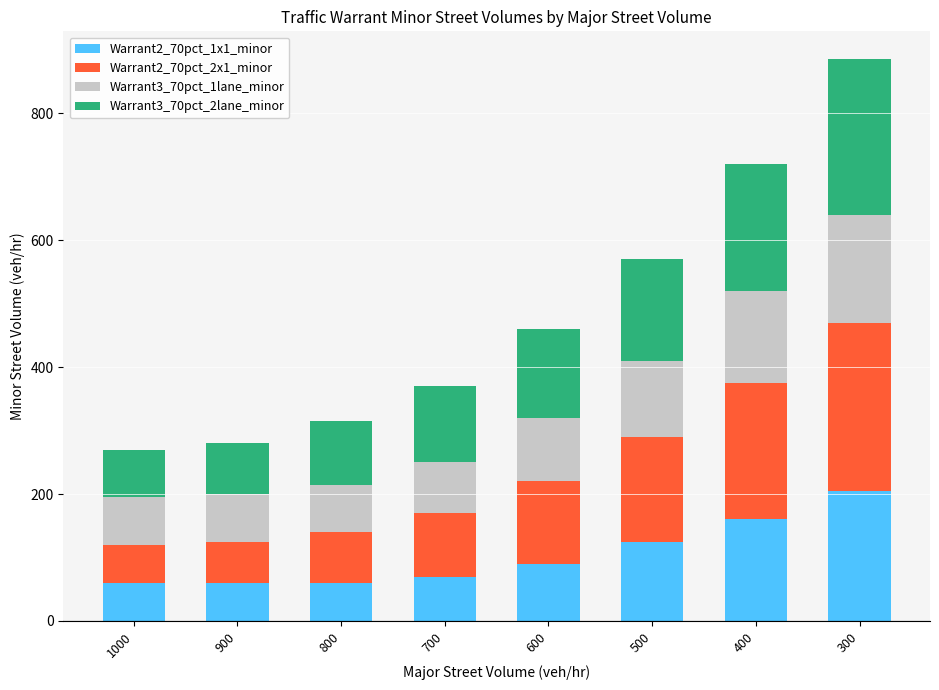

How many categories are shown in the chart?

8